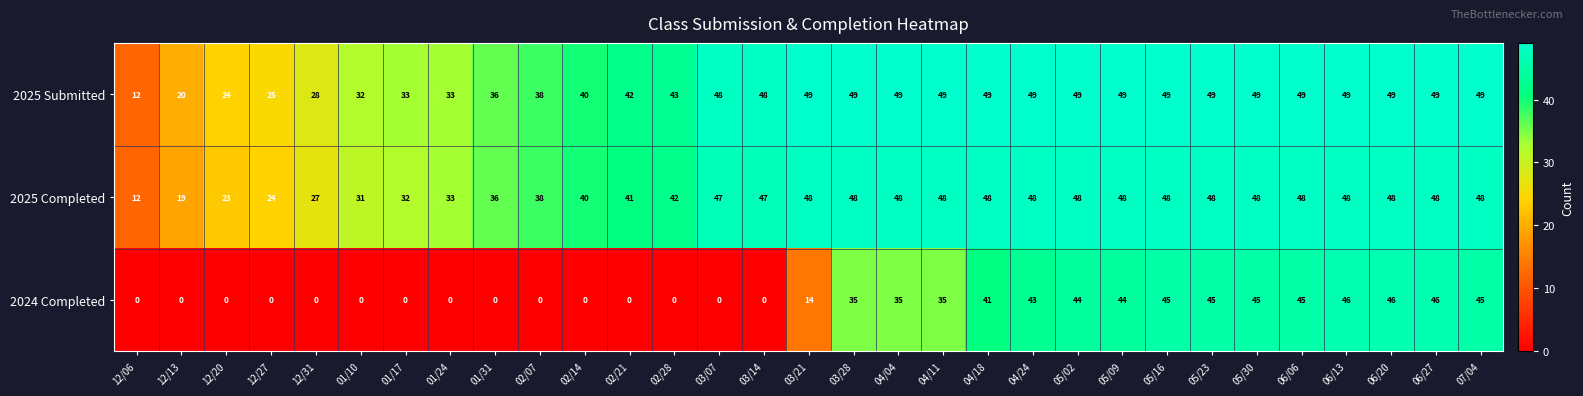

At which label is 2025 Completed closest to 30?

01/10